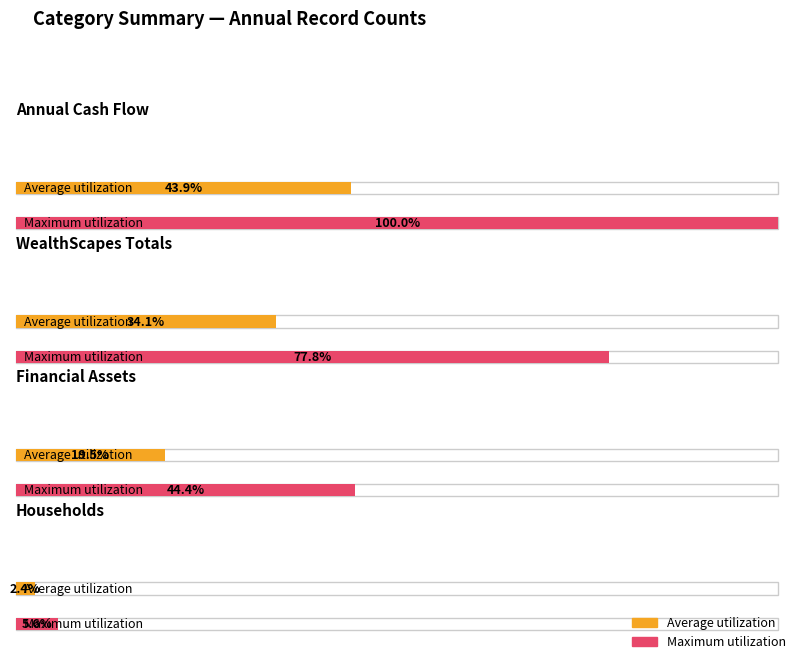

Rank the series by their maximum value, from highest to lowest.

Maximum utilization, Average utilization